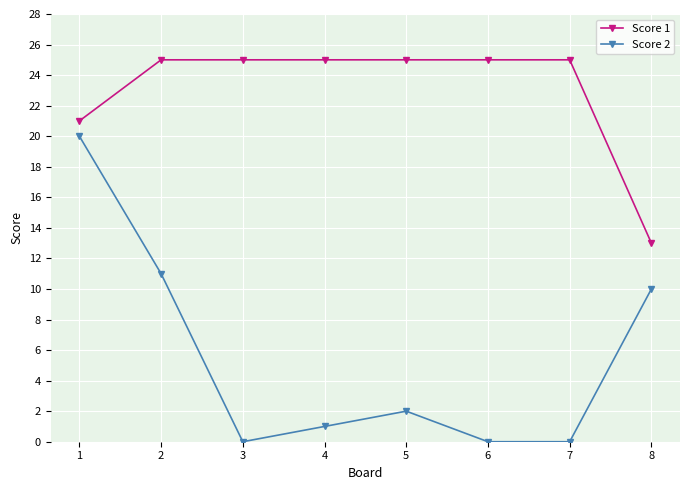

Reading left to right, list all the values displayed in this chart.

Score 1: 1=21	2=25	3=25	4=25	5=25	6=25	7=25	8=13
Score 2: 1=20	2=11	3=0	4=1	5=2	6=0	7=0	8=10